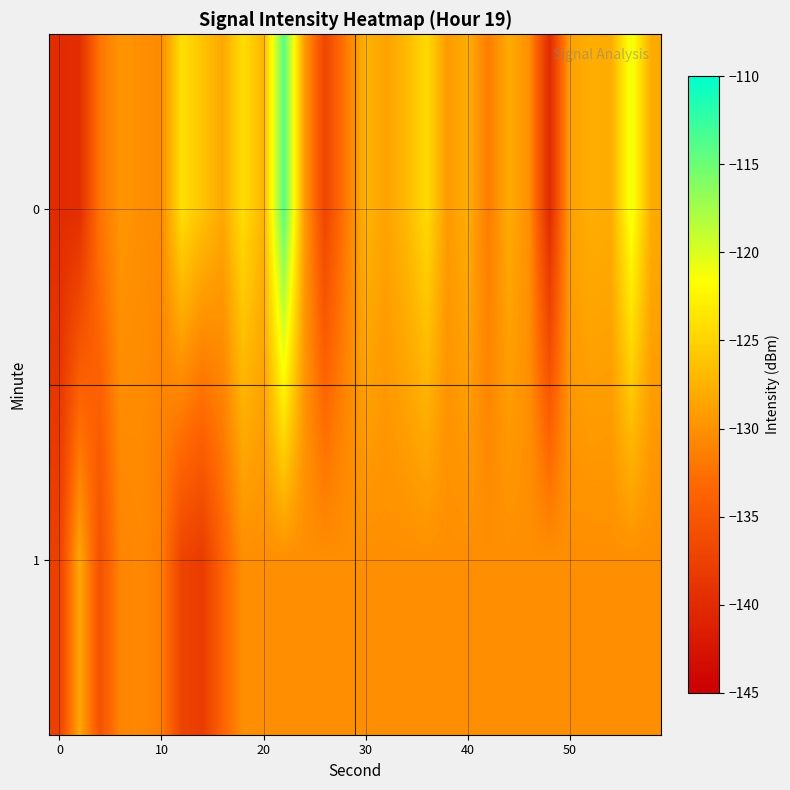

Rank the series by their maximum value, from lowest to highest.

1, 0